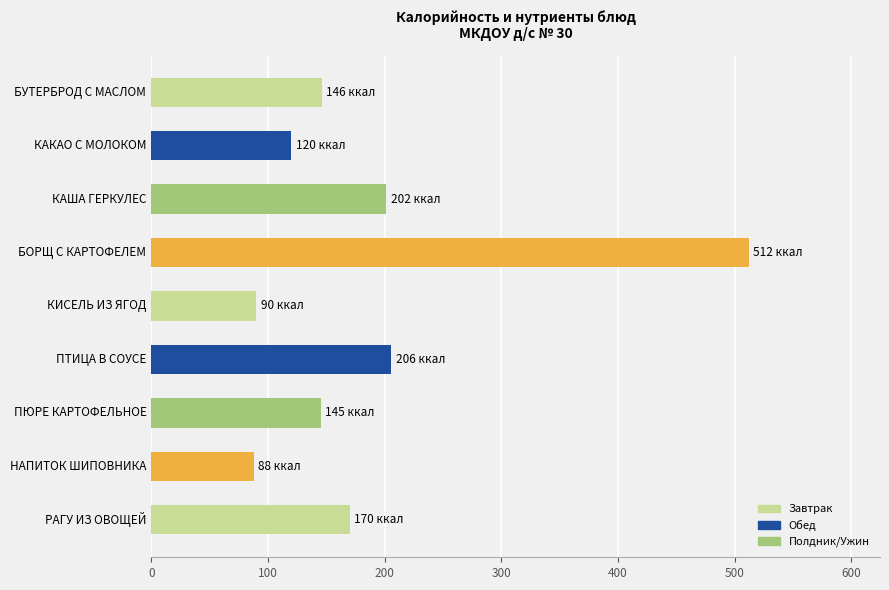

What is the change in value from КАКАО С МОЛОКОМ to КИСЕЛЬ ИЗ ЯГОД?

-30.1